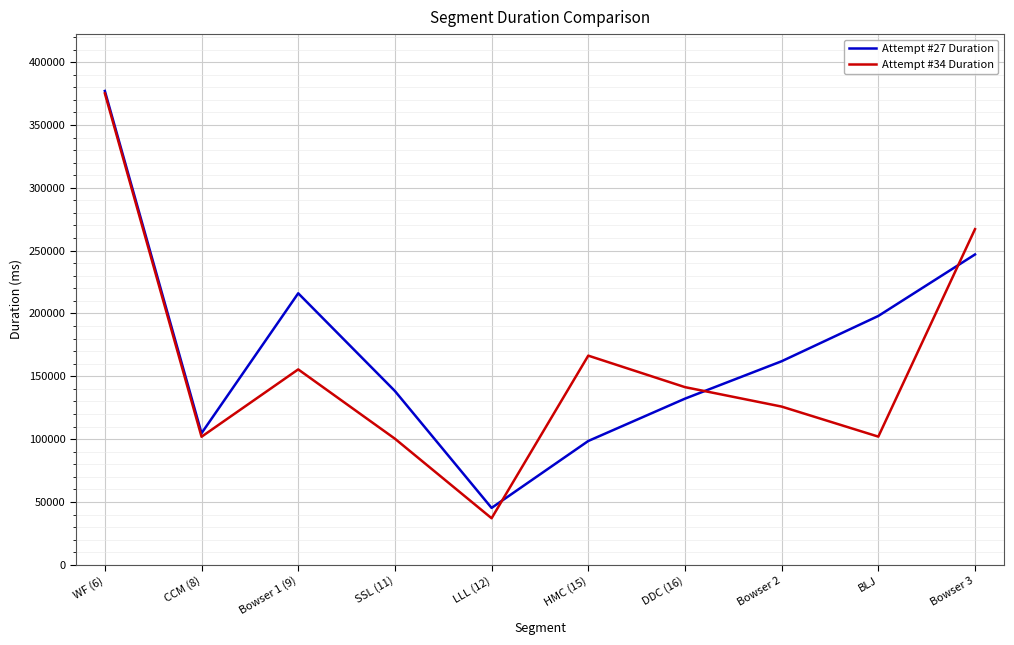

True or false: Attempt #27 Duration has a value of 92290 at SSL (11).

False